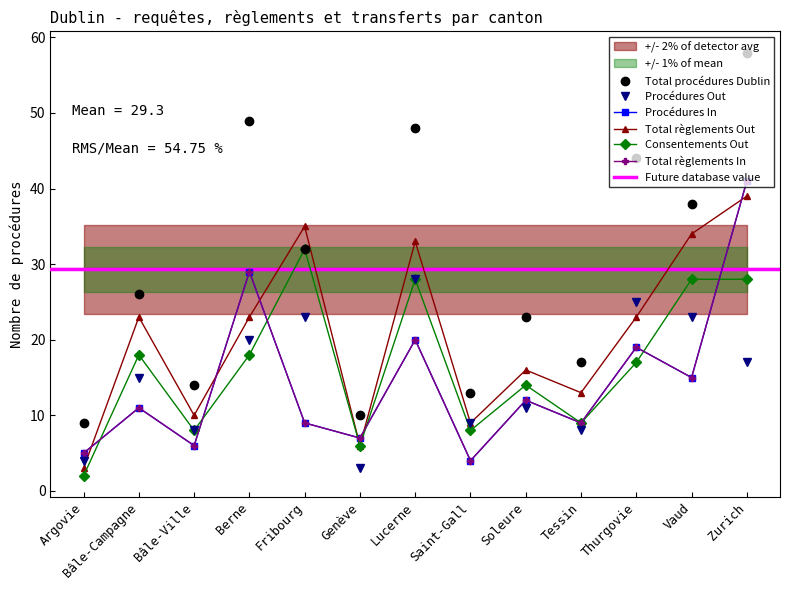

How many intersections are there between Total procédures Dublin and Total règlements Out?

2